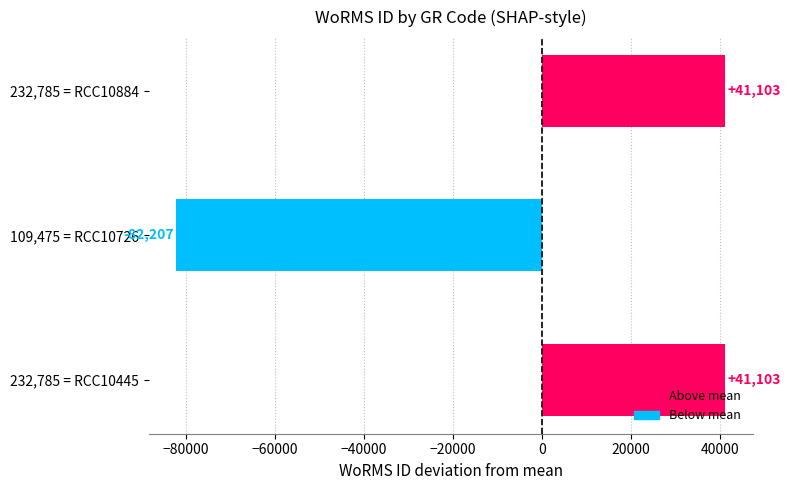

Which has a higher value, 232,785 = RCC10445 or 109,475 = RCC10726?

232,785 = RCC10445